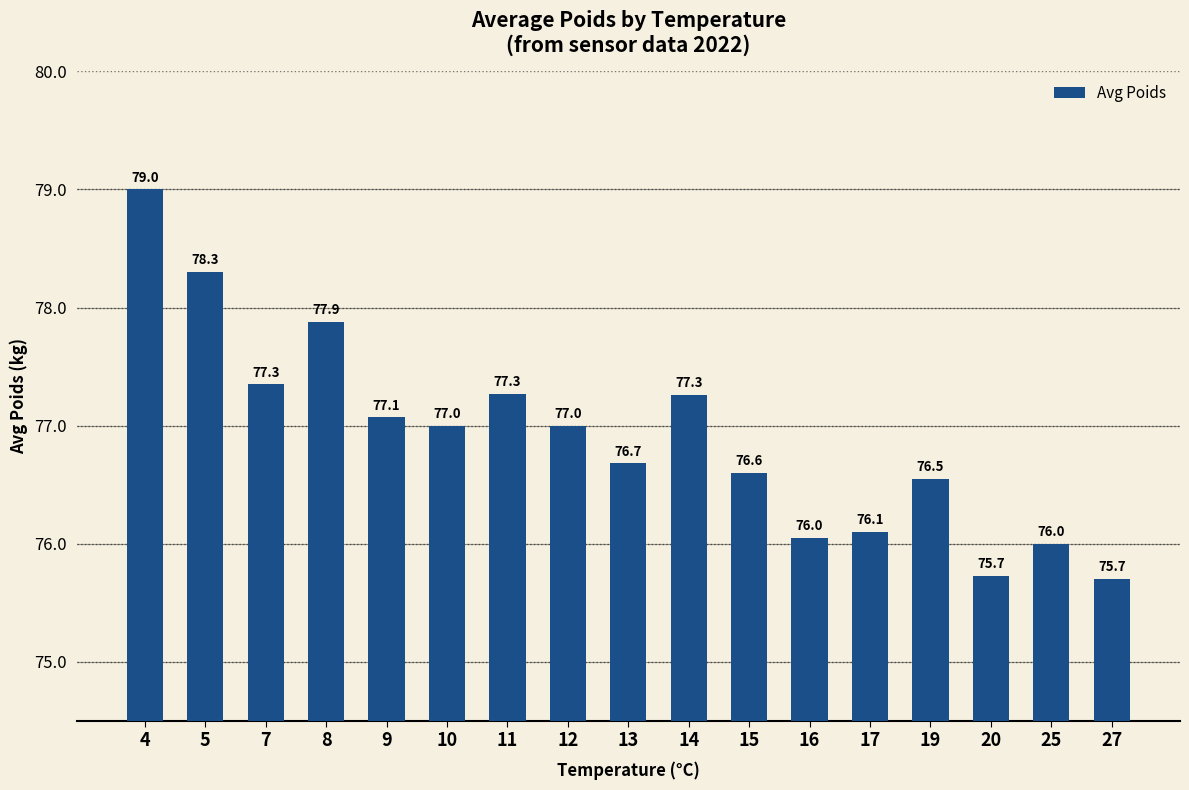

What is the minimum value shown in the chart?

75.7